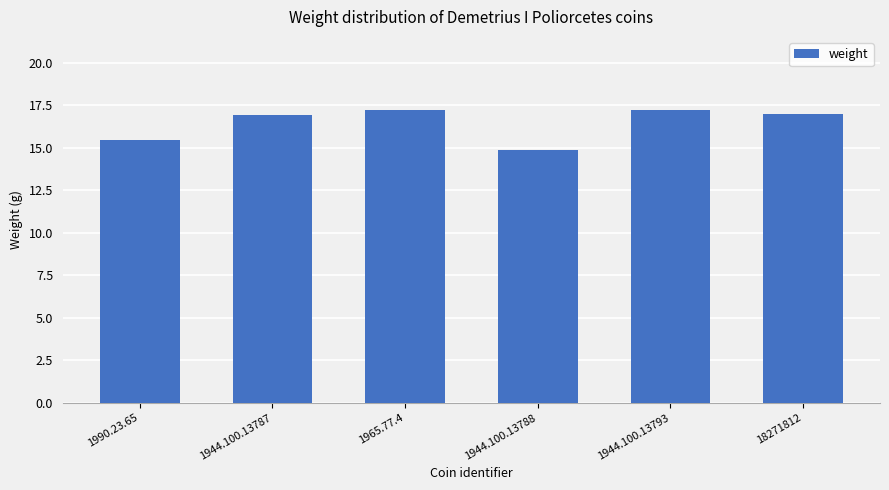

How many series are shown in this chart?

1